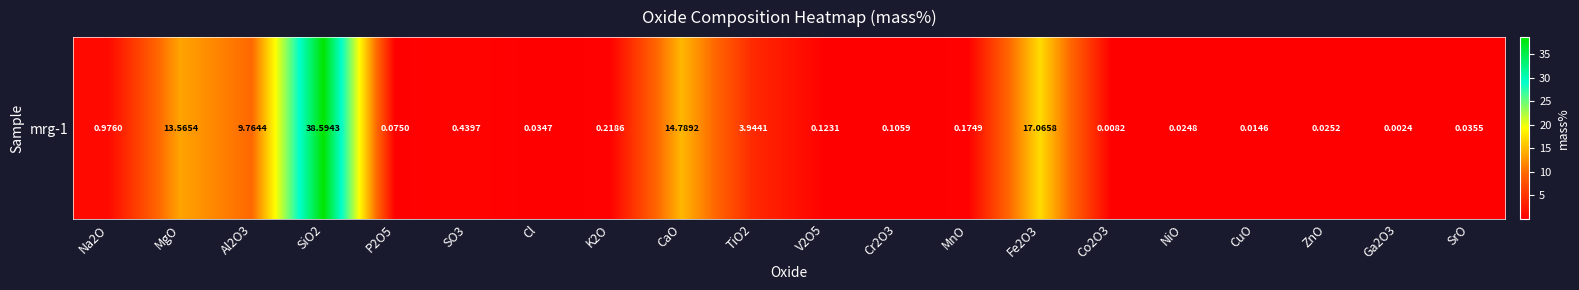

True or false: the data shows 17.1 at Fe2O3.

True